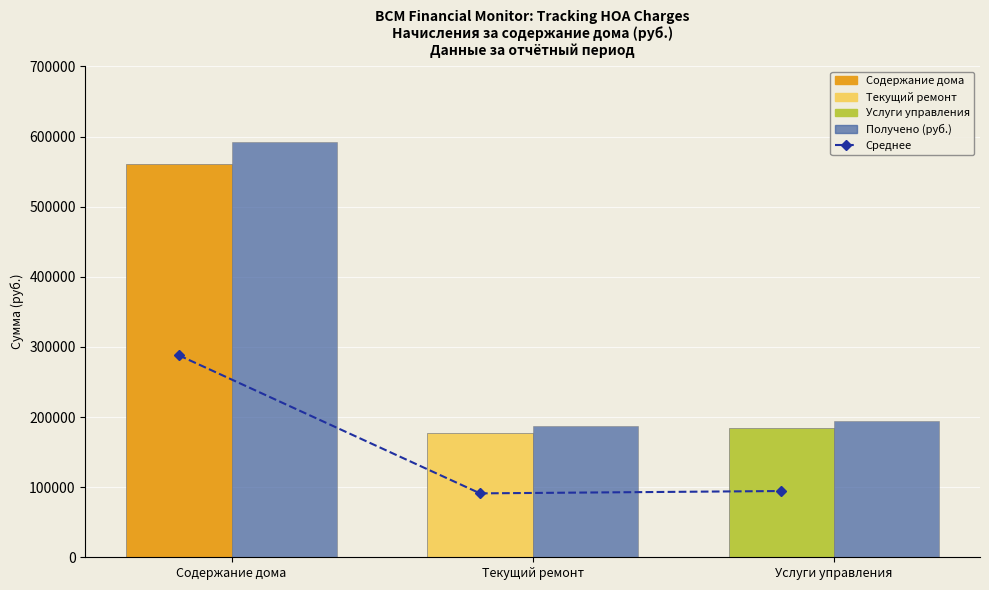

At how many categories does at least one series exceed 249130?

1